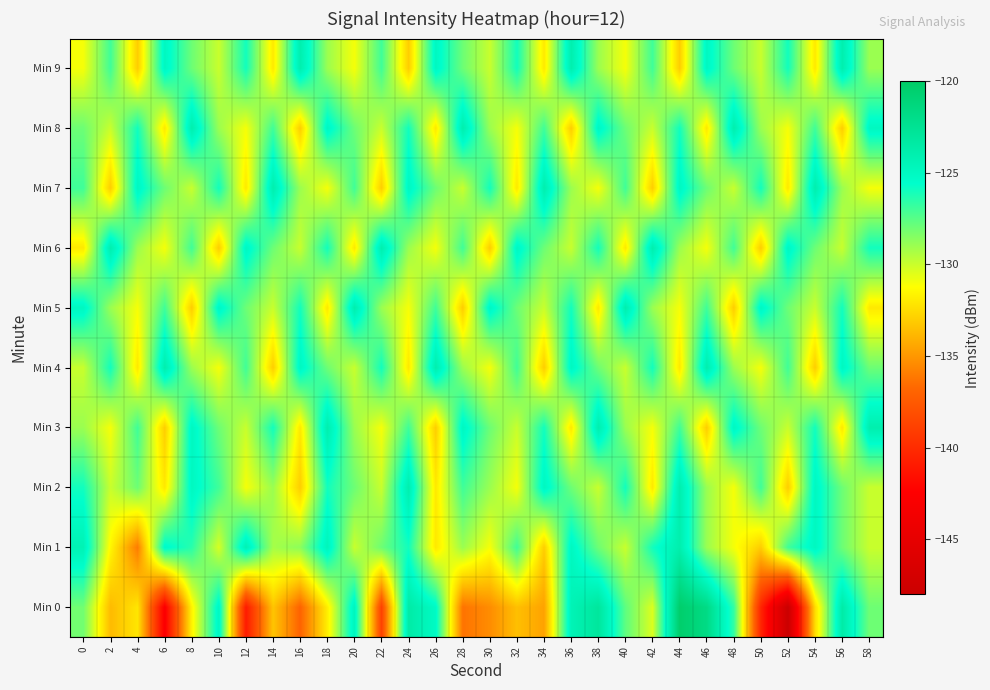

Count the number of data series in this chart.

10